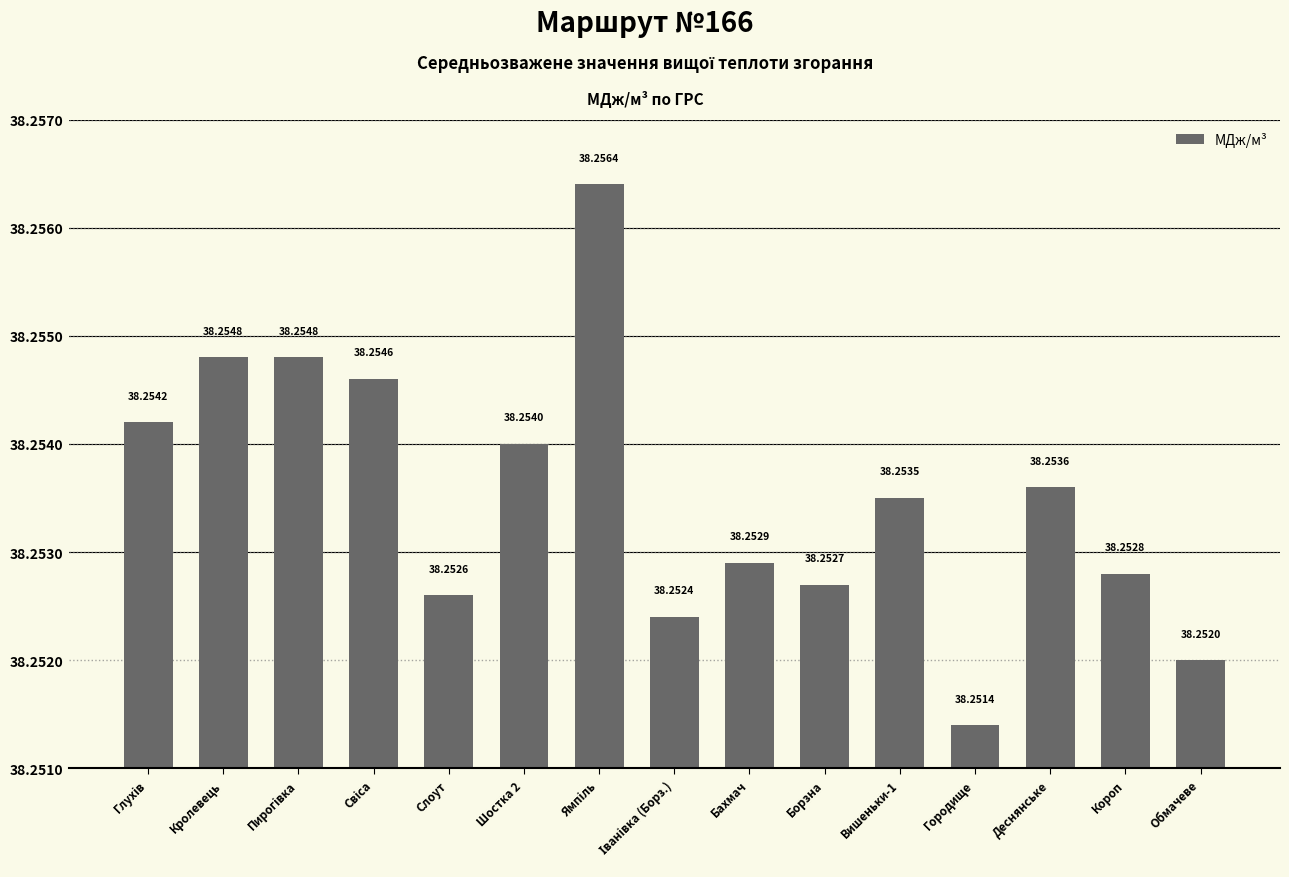

At which label is the value closest to 38?

Городище